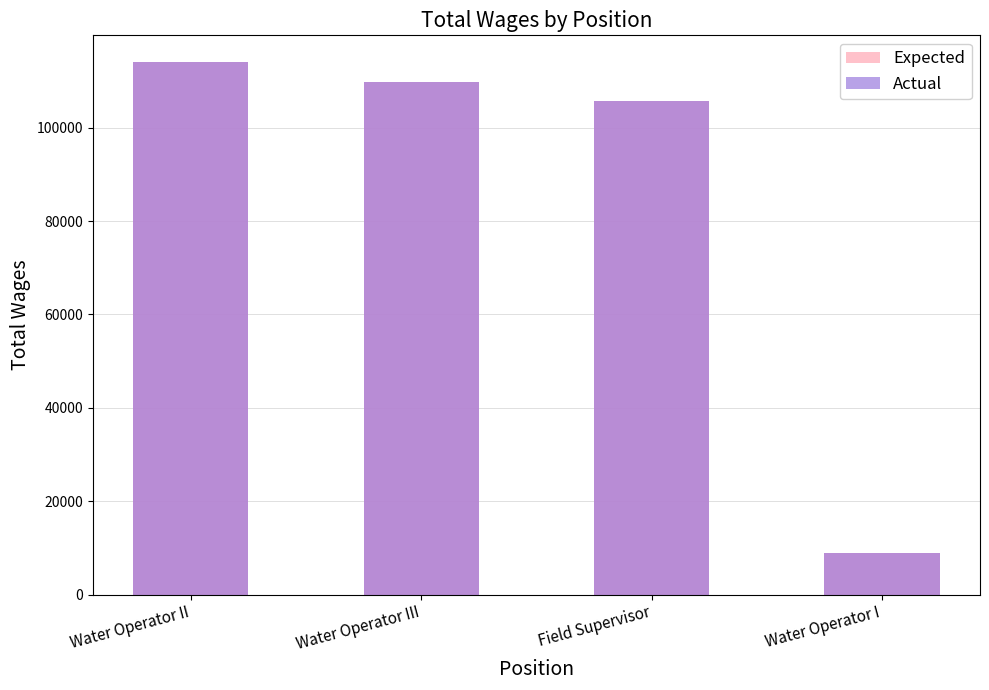

List the series in order of their peak value, lowest first.

Expected, Actual